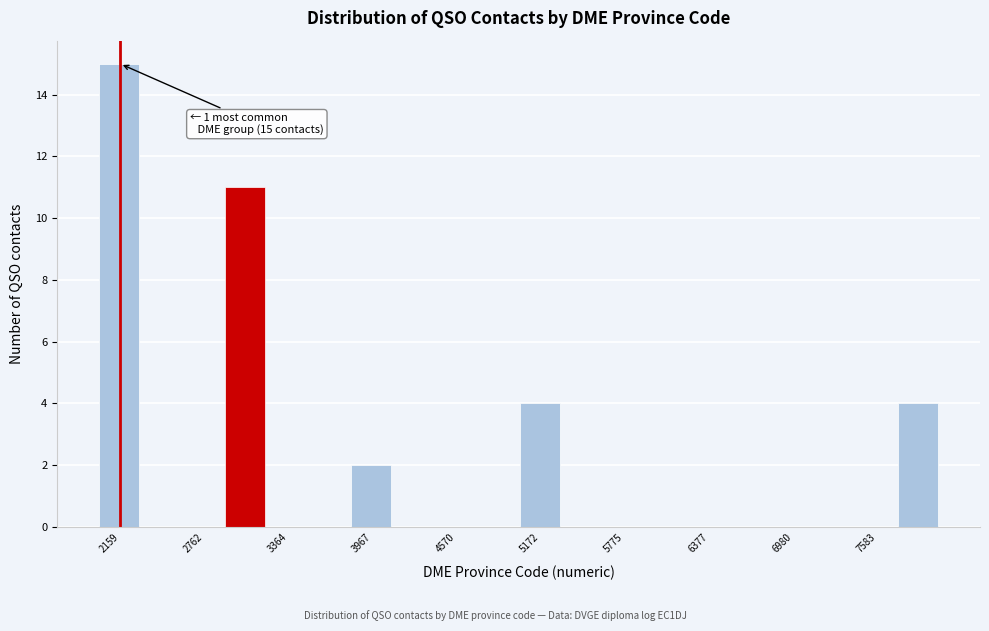

Around what value on the x-axis is the tallest bar? Give the approximate position of its centre, as read against the axis.

2200